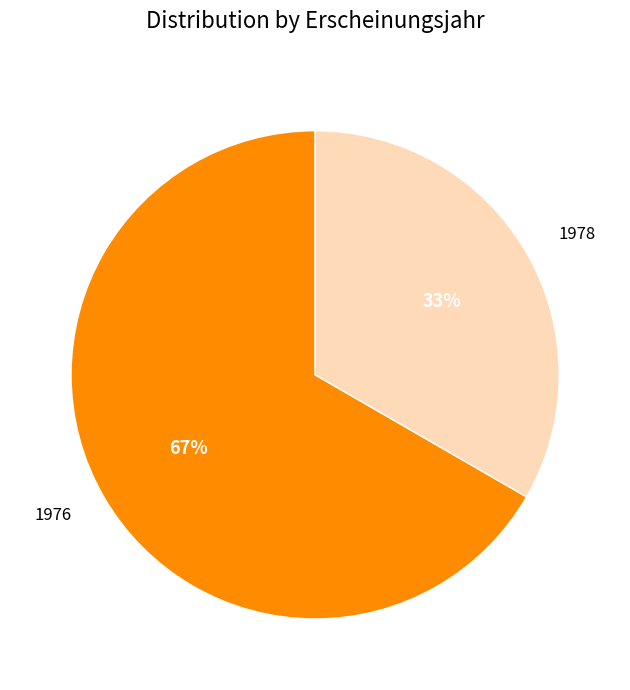

How many slices are in this pie chart?

2